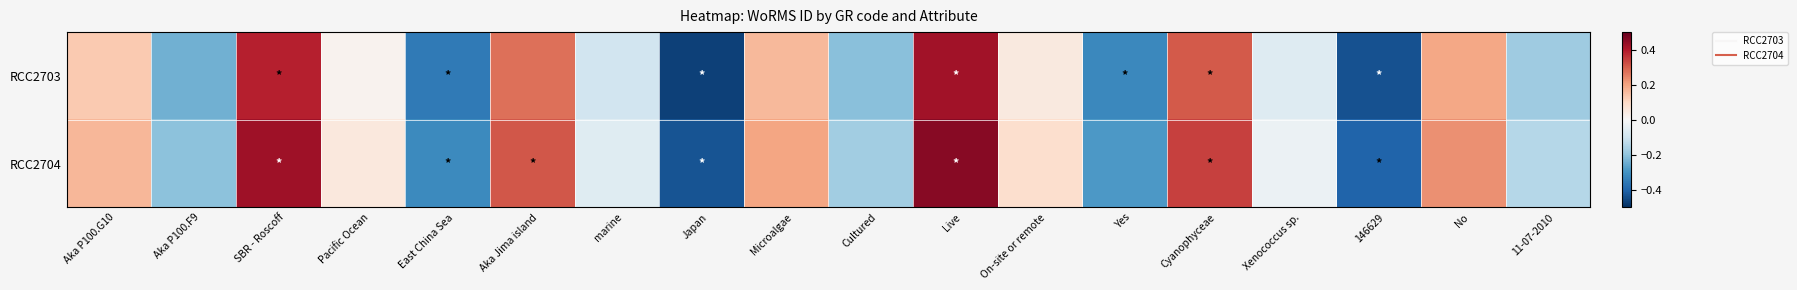

Which series has the largest range (max minus min)?

RCC2703